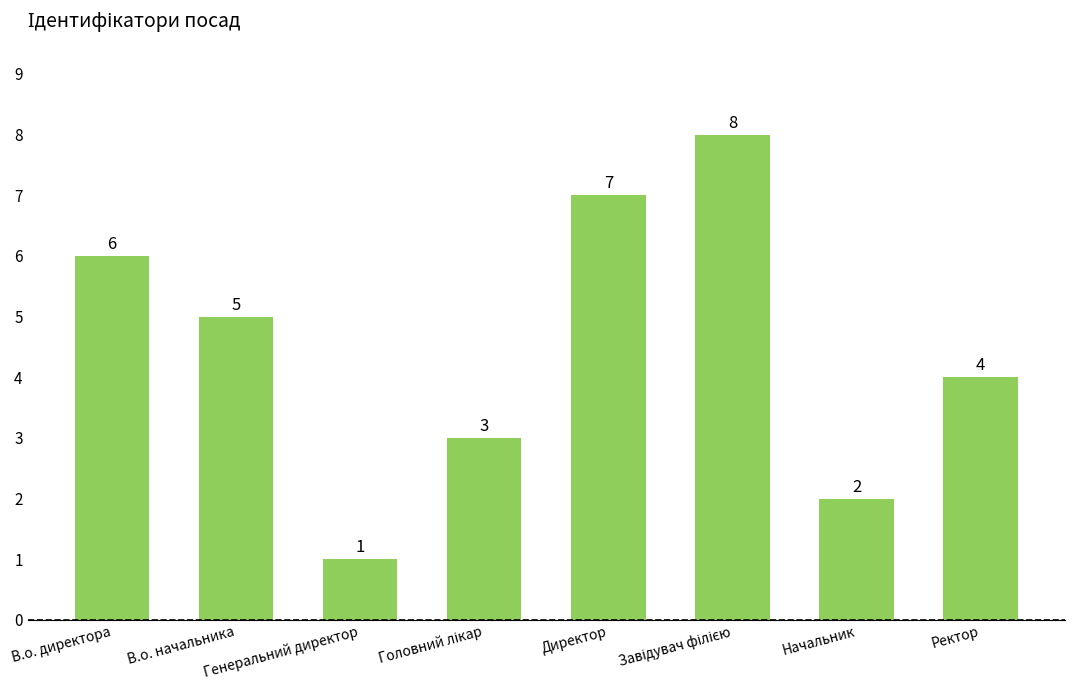

What is the value of the 7th bar from the left?

2